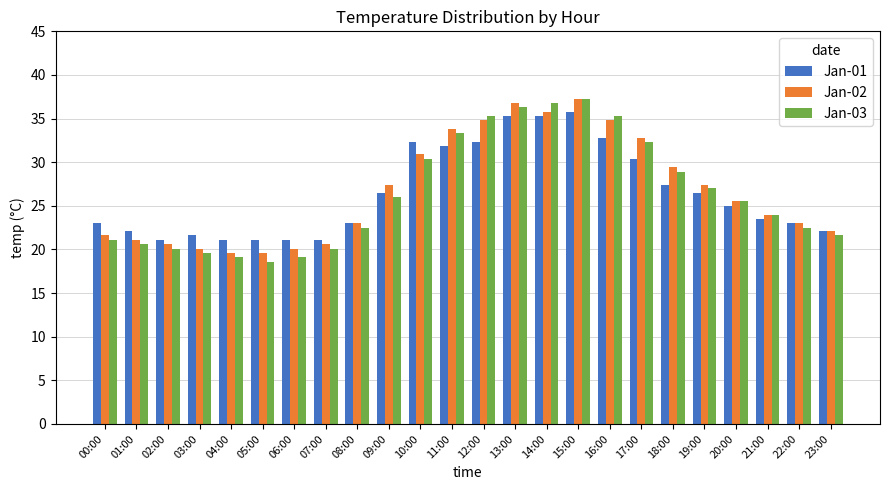

How many data points does each series have?

24